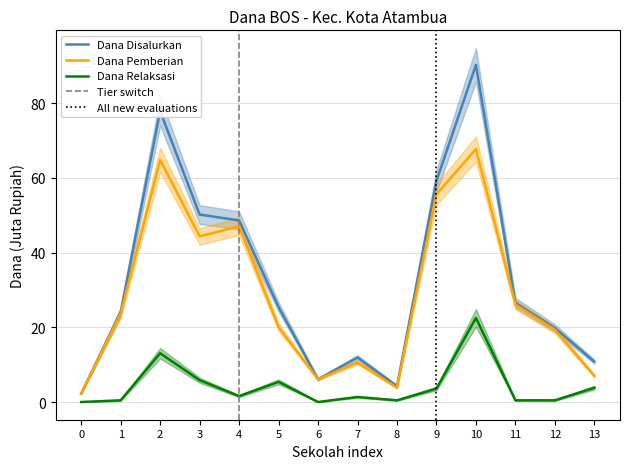

What is the difference between the Dana Pemberian values at 4 and 2?

17.8